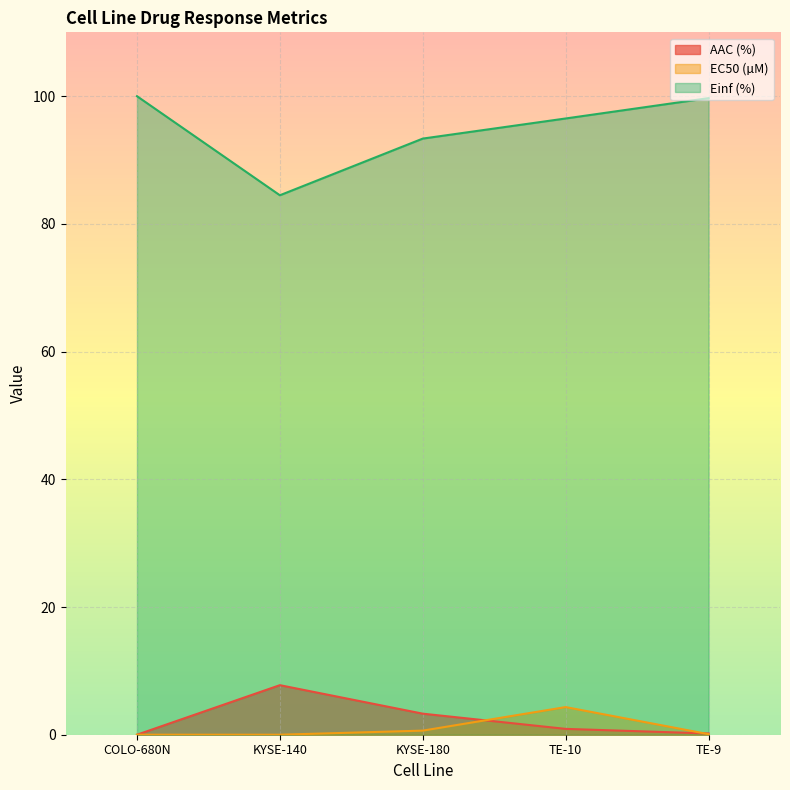

Reading left to right, extract all data points from this chart.

AAC (%): COLO-680N=0.0	KYSE-140=7.8	KYSE-180=3.3	TE-10=0.9	TE-9=0.2
EC50 (µM): COLO-680N=0.0	KYSE-140=0.0	KYSE-180=0.6	TE-10=4.3	TE-9=0.1
Einf (%): COLO-680N=100.0	KYSE-140=84.5	KYSE-180=93.4	TE-10=96.5	TE-9=99.7